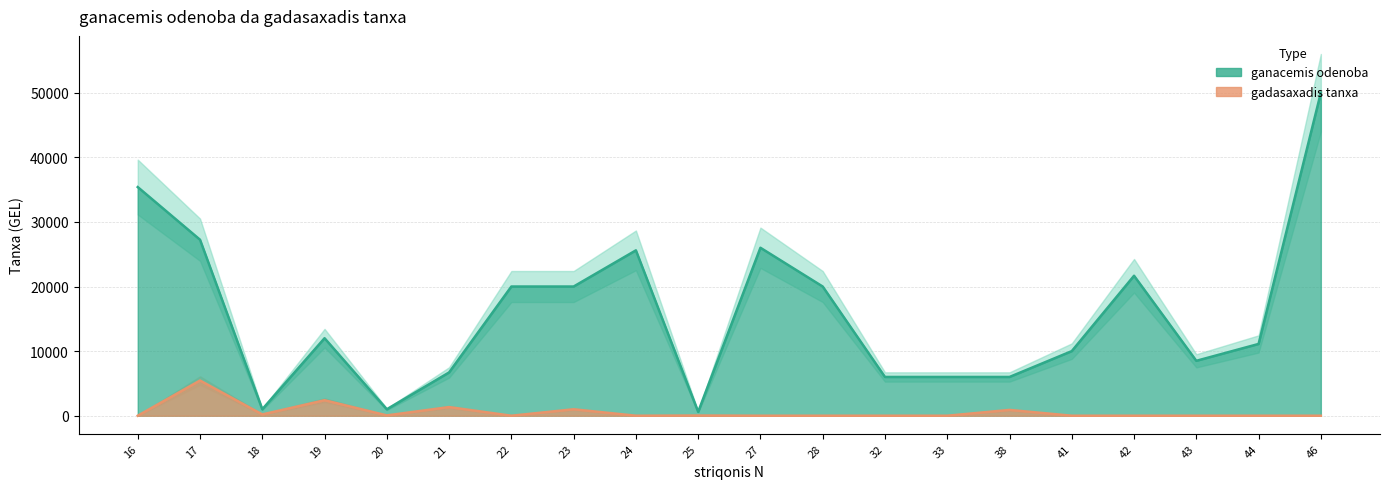

True or false: gadasaxadis tanxa has more than 1 points higher than both neighbors.

True